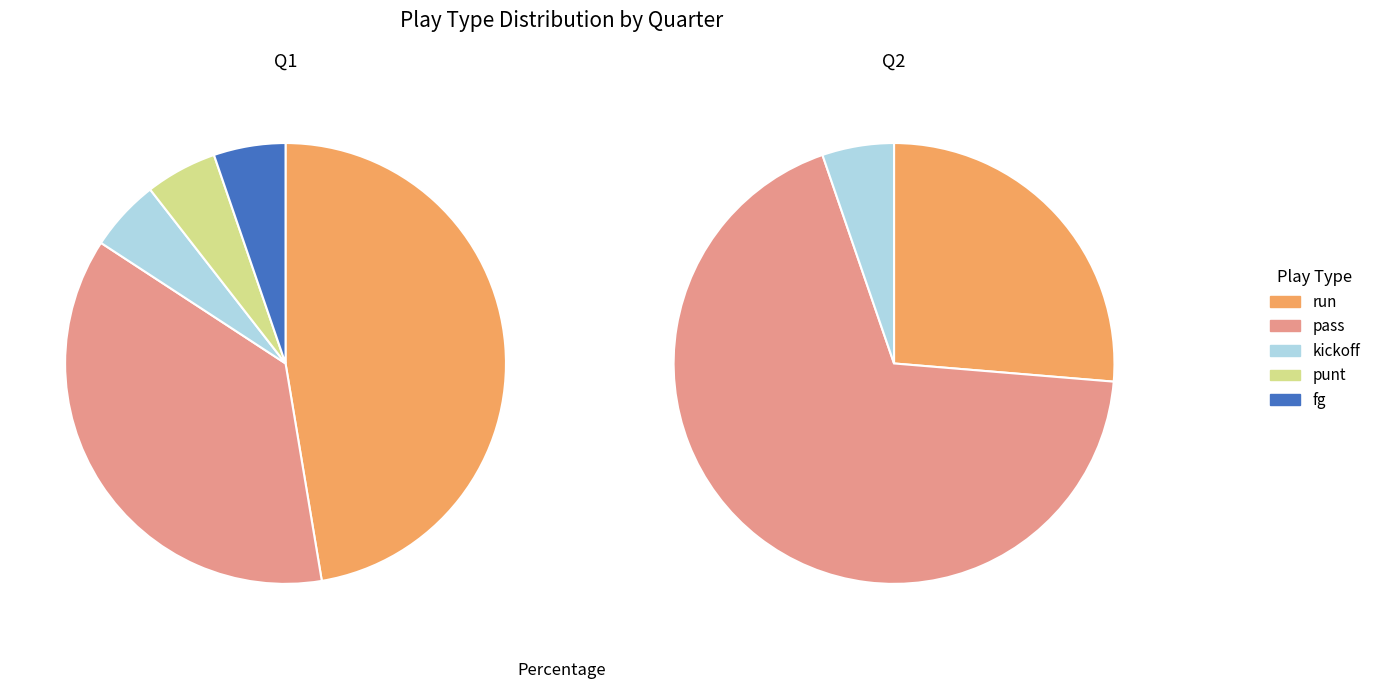

Between kickoff and fg, which is larger?

kickoff